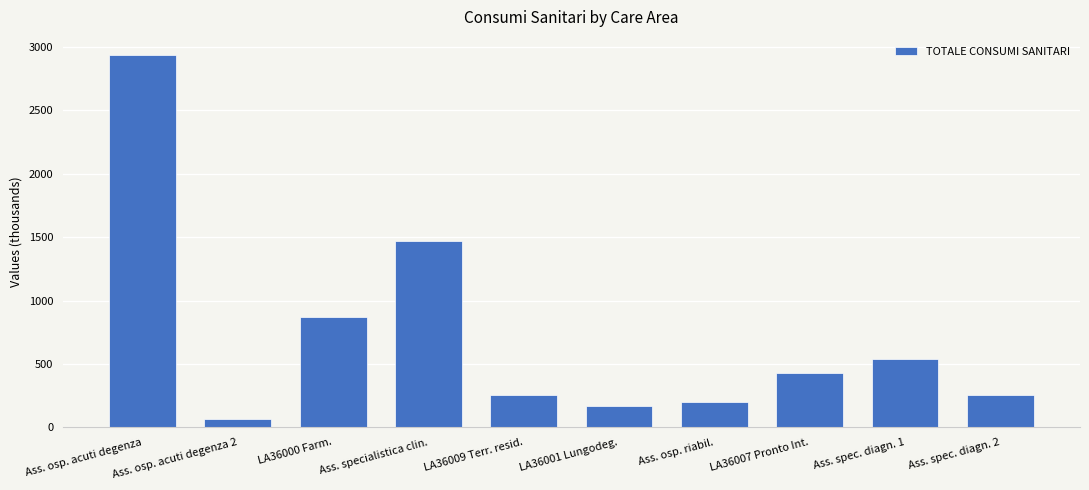

Where is the data nearest to the value 1497?

Ass. specialistica clin.